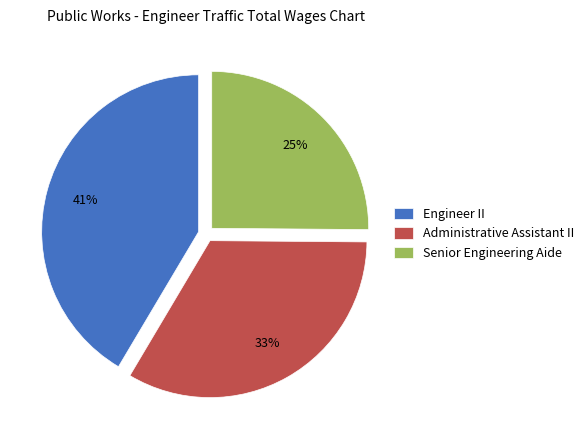

What percentage is the Administrative Assistant II slice, to the nearest percent?

33%